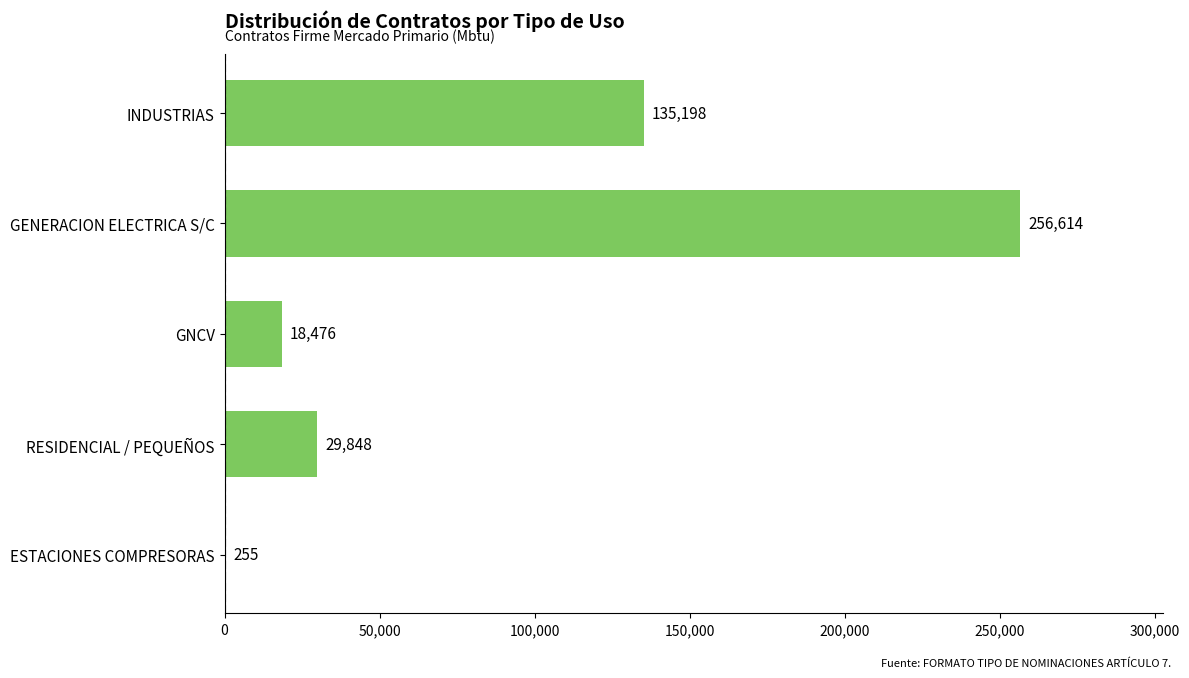

Is it true that the value at RESIDENCIAL / PEQUEÑOS is 29848?

True